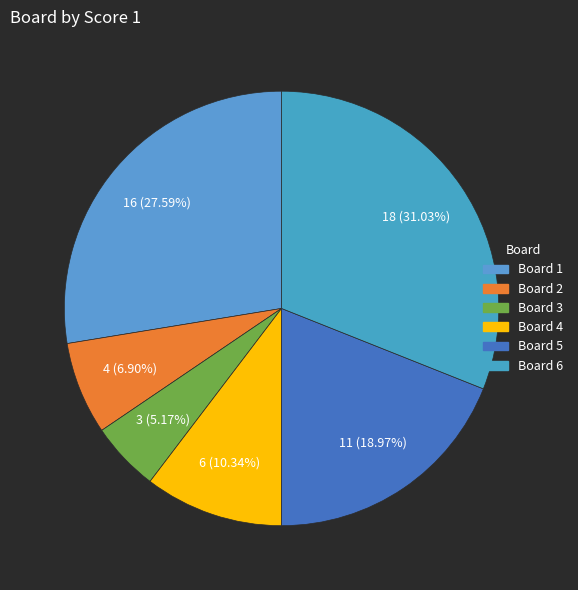

How many slices are in this pie chart?

6